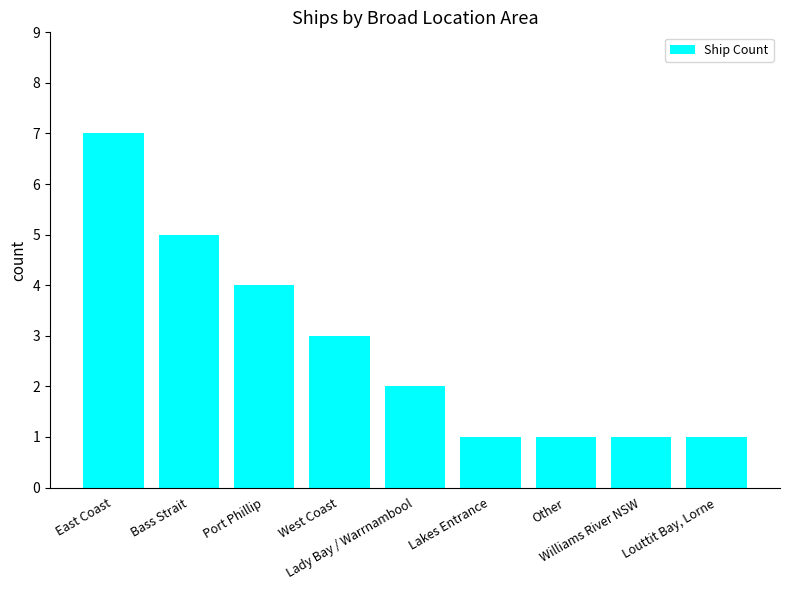

What is the sum of all values?

25